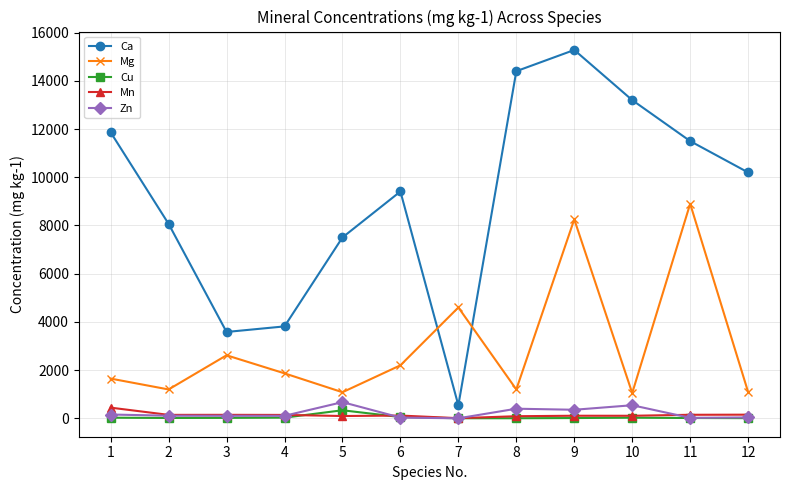

True or false: Mg and Zn intersect in this chart.

False